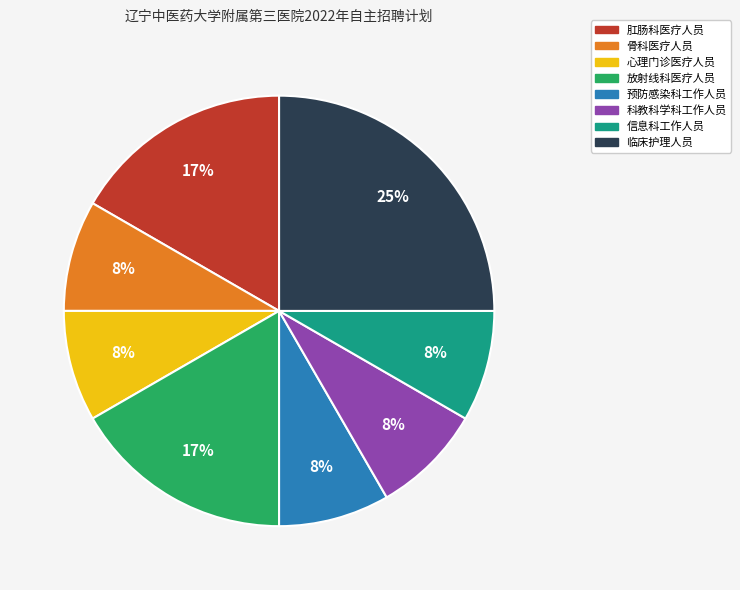

What is the largest slice in the pie chart?

临床护理人员